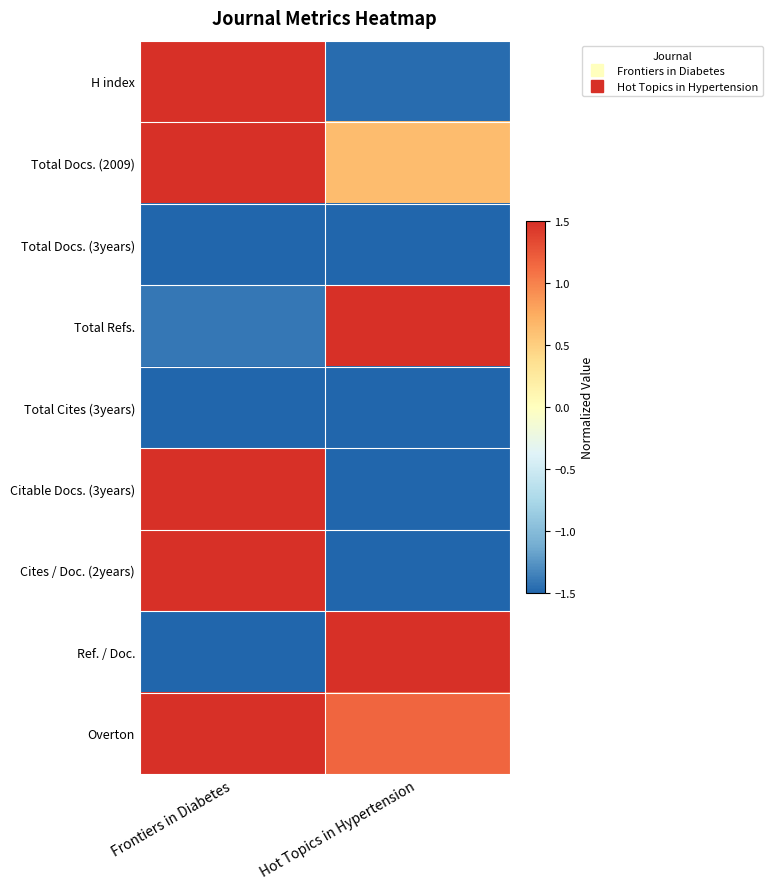

At which category does the chart reach its peak across all series?

Frontiers in Diabetes